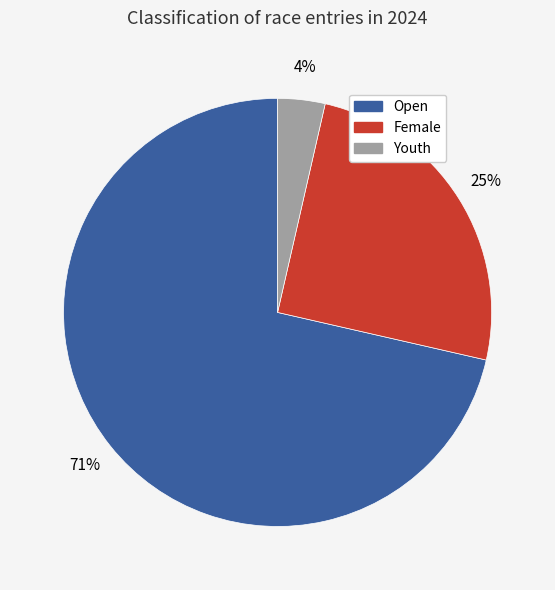

What is the majority slice?

Open